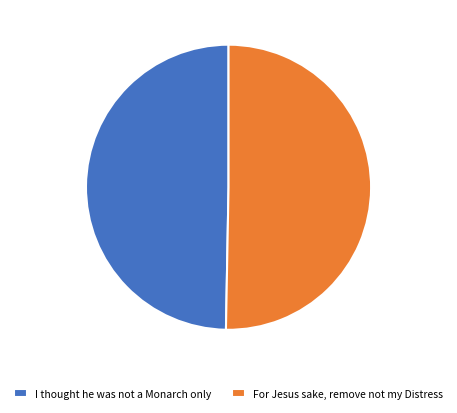

How many segments does this pie chart have?

2